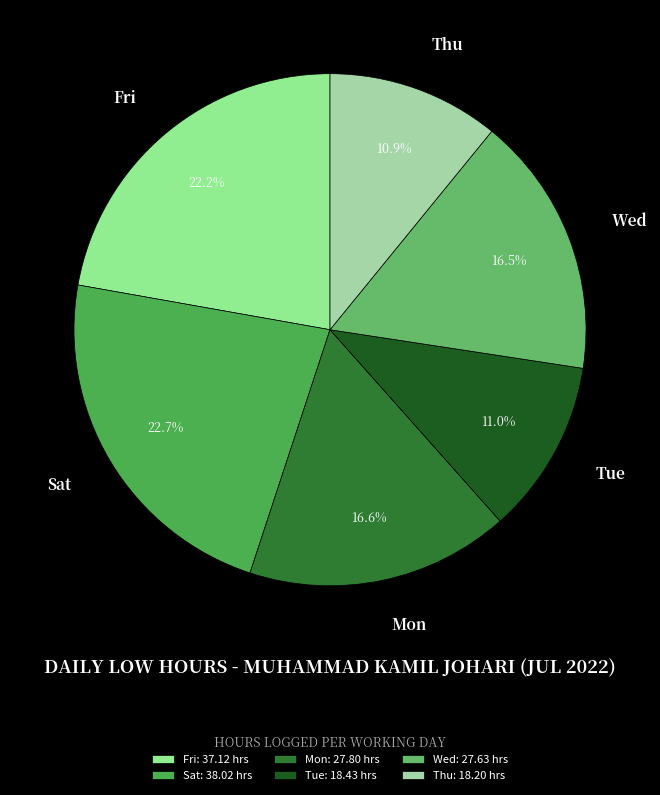

Combined, what portion of the pie is Thu and Wed?

27.4%